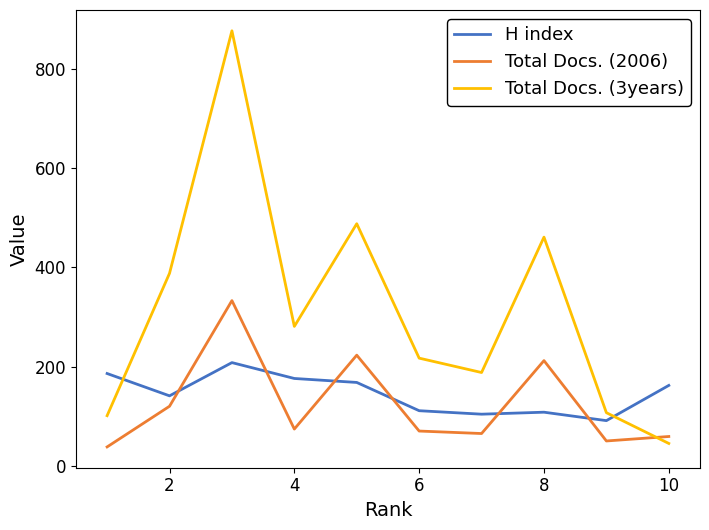

Which series has the largest range (max minus min)?

Total Docs. (3years)